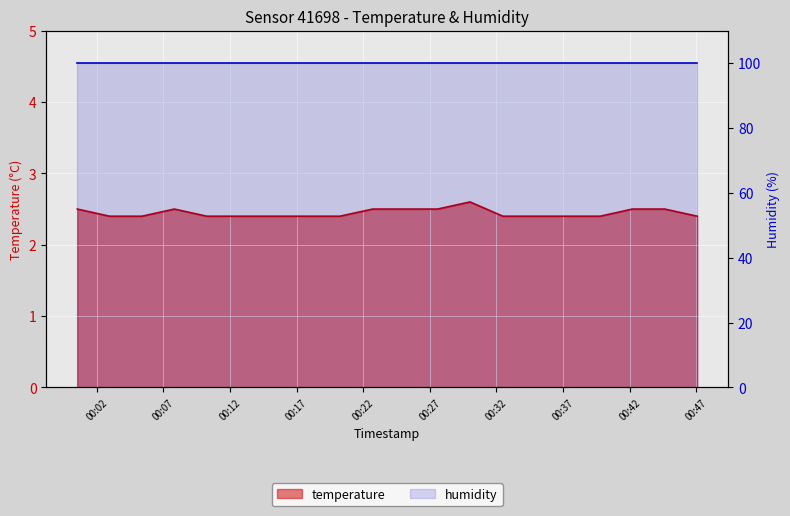

List the labels in order of value, smallest first.

2022-12-01T00:02:58, 2022-12-01T00:05:24, 2022-12-01T00:10:16, 2022-12-01T00:12:55, 2022-12-01T00:15:22, 2022-12-01T00:17:48, 2022-12-01T00:20:15, 2022-12-01T00:32:29, 2022-12-01T00:34:55, 2022-12-01T00:37:21, 2022-12-01T00:39:47, 2022-12-01T00:47:04, 2022-12-01T00:00:33, 2022-12-01T00:07:50, 2022-12-01T00:22:43, 2022-12-01T00:25:09, 2022-12-01T00:27:35, 2022-12-01T00:42:12, 2022-12-01T00:44:38, 2022-12-01T00:30:01